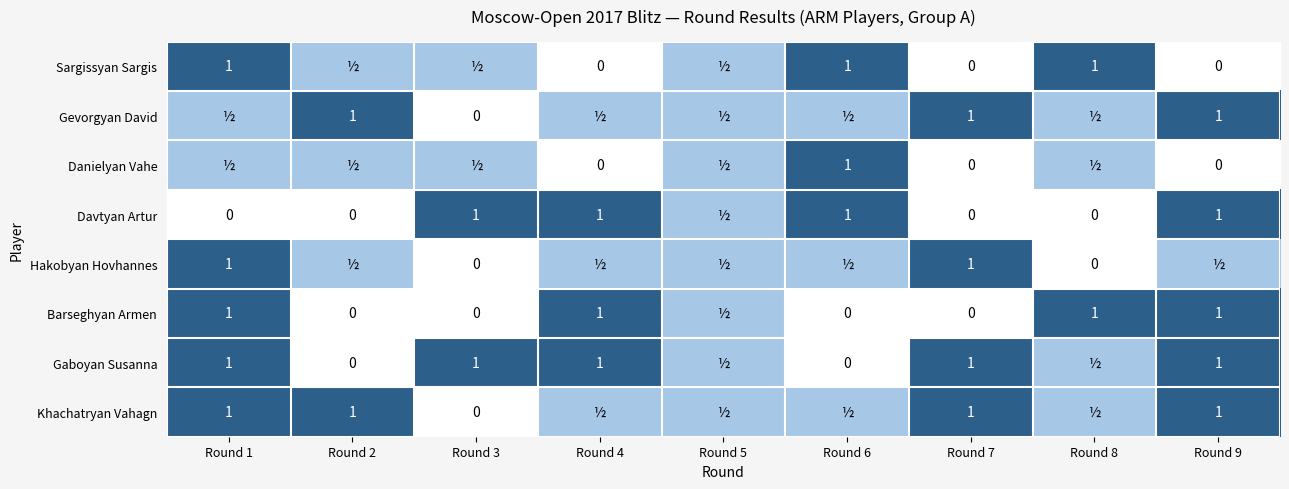

What is the sum of the Davtyan Artur values at Round 2 and Round 4?

1.0